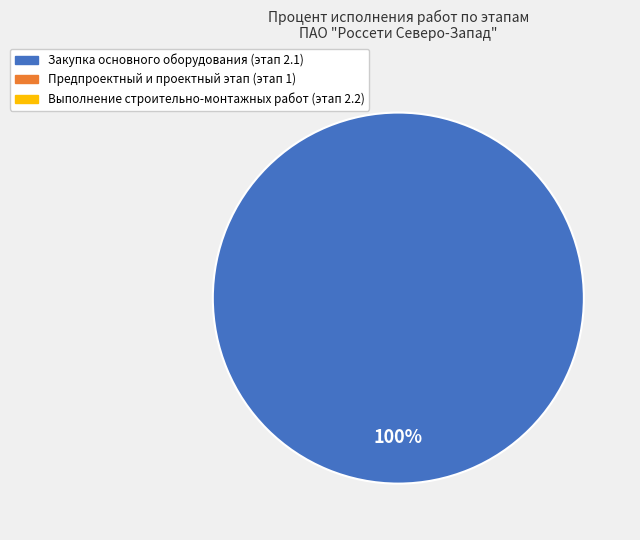

Is there any slice that represents more than half of the pie?

Yes